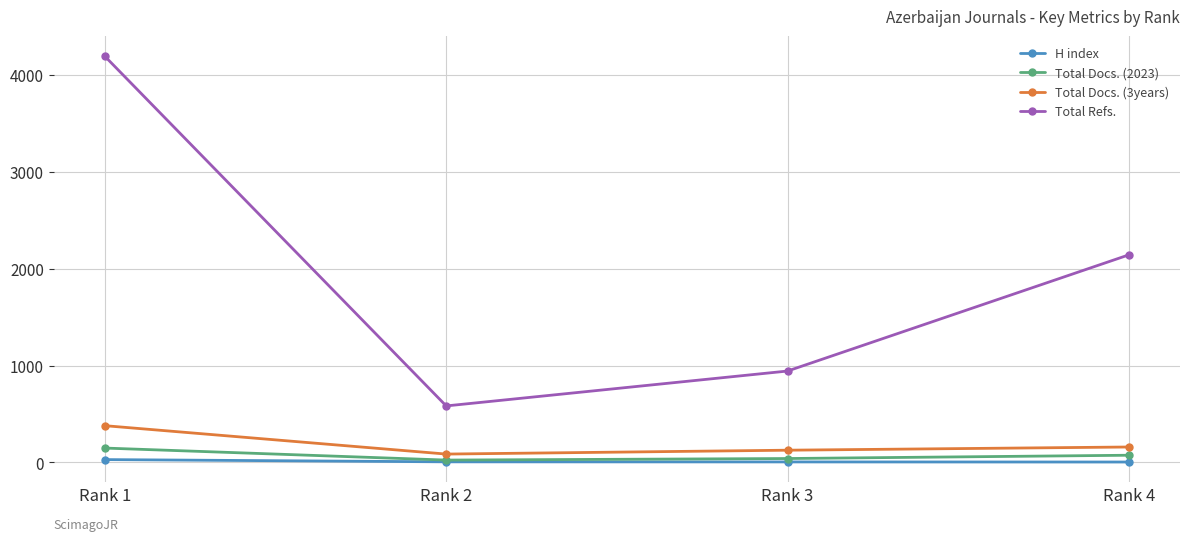

Between Rank 3 and Rank 4, which series saw the biggest shift?

Total Refs.